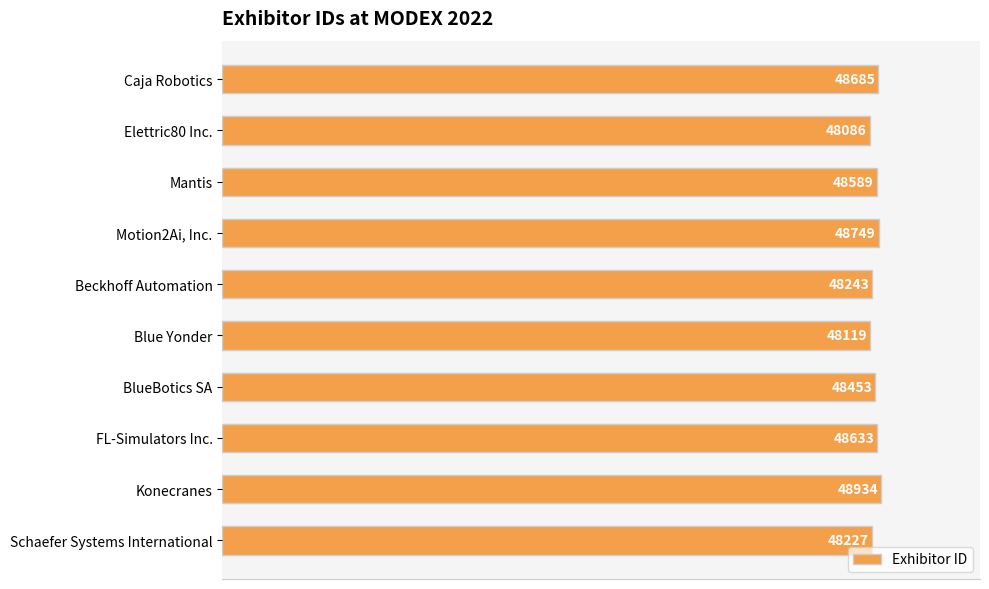

How many categories are shown in the chart?

10